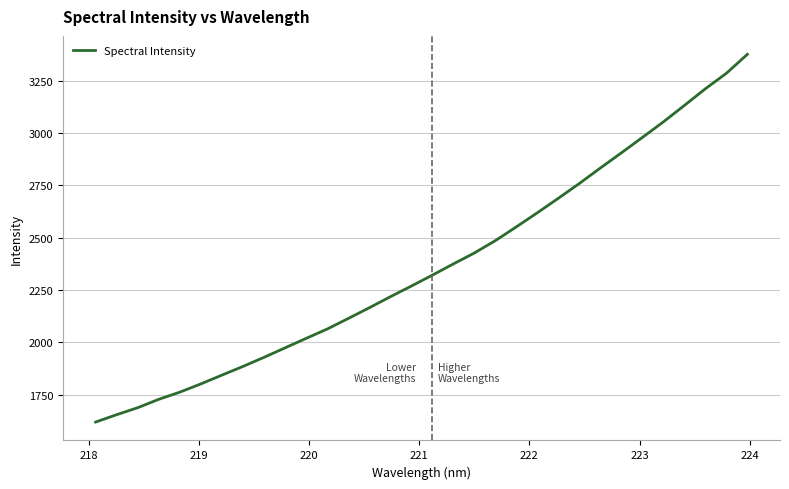

What is the minimum value shown in the chart?

1619.3